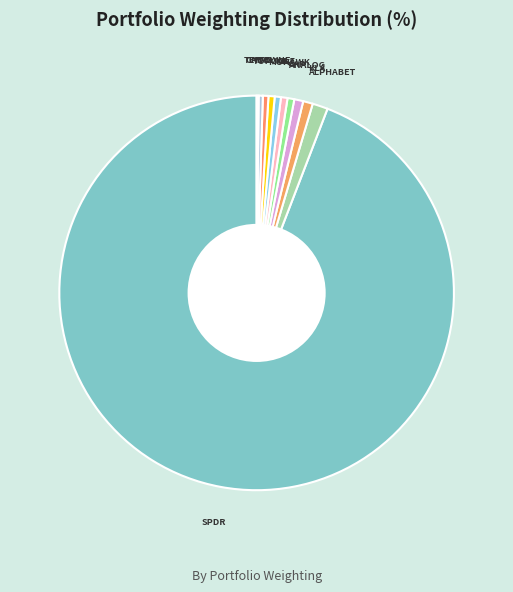

Which category has the smallest portion of the pie?

CANO HEALTH INC